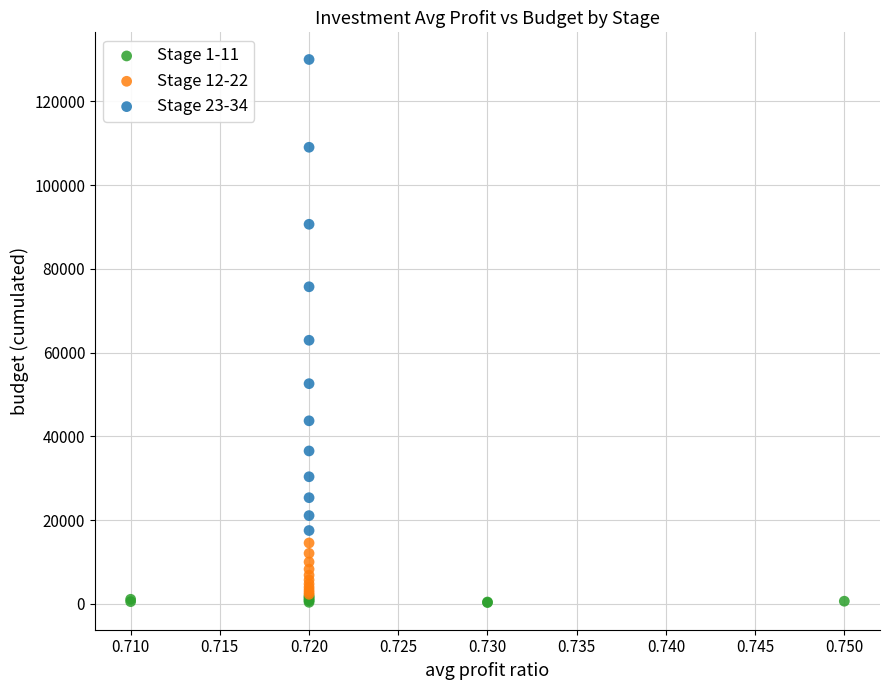

Which series reaches the maximum Y coordinate?

Stage 23-34